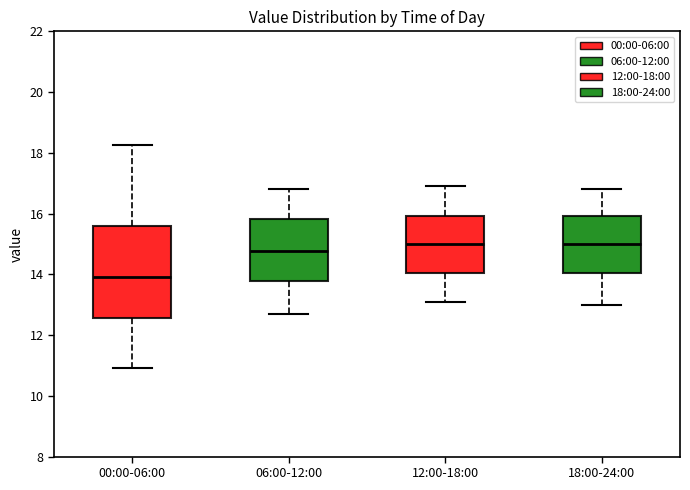

Which box's median line is the lowest?

00:00-06:00